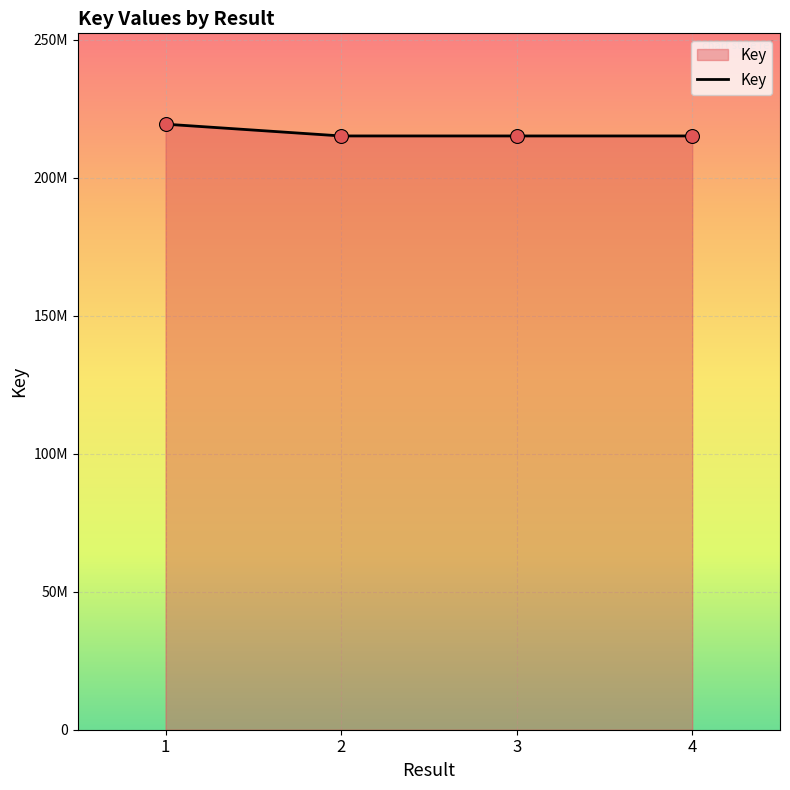

What is the change in value from 1 to 4?

-4273133